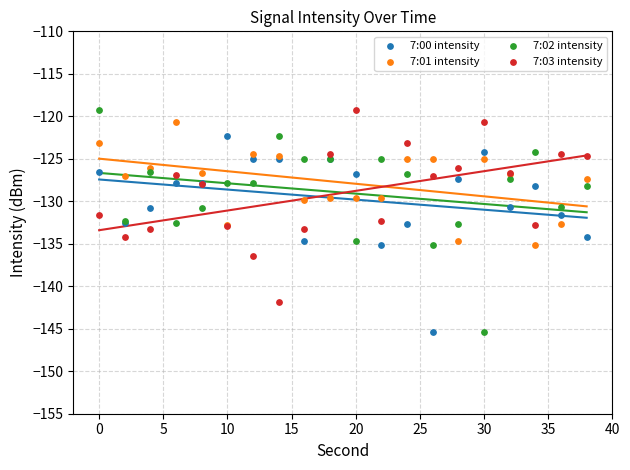

What are all the series names shown in the legend?

7:00 intensity, 7:01 intensity, 7:02 intensity, 7:03 intensity